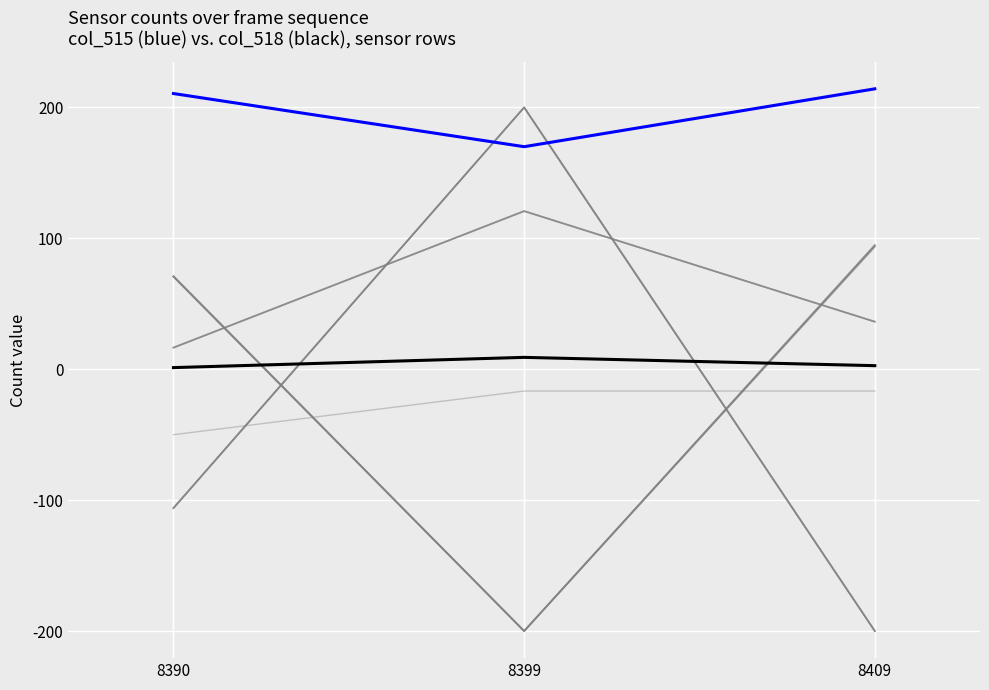

Which has a higher value, 8390 or 8409?

8409